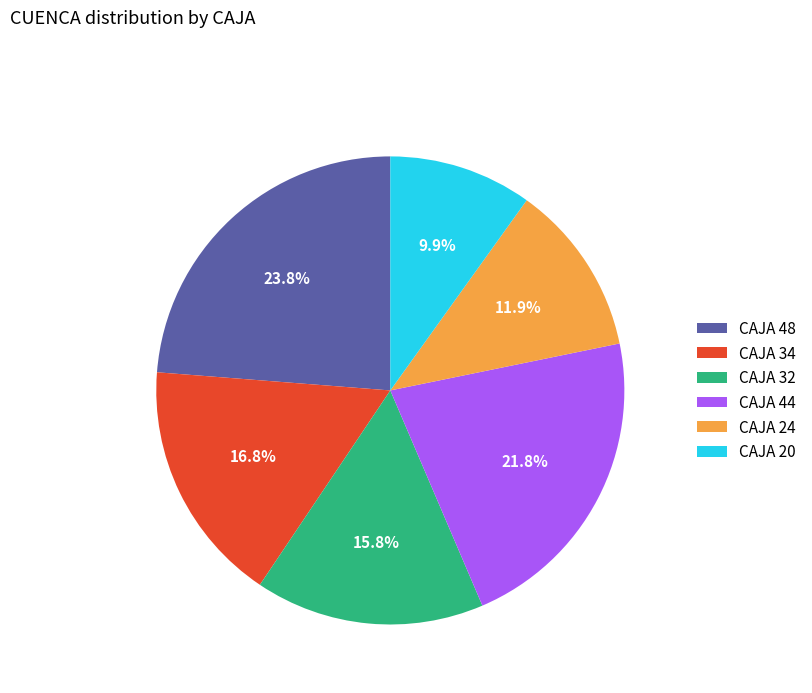

To the nearest percent, what portion does CAJA 32 represent?

16%